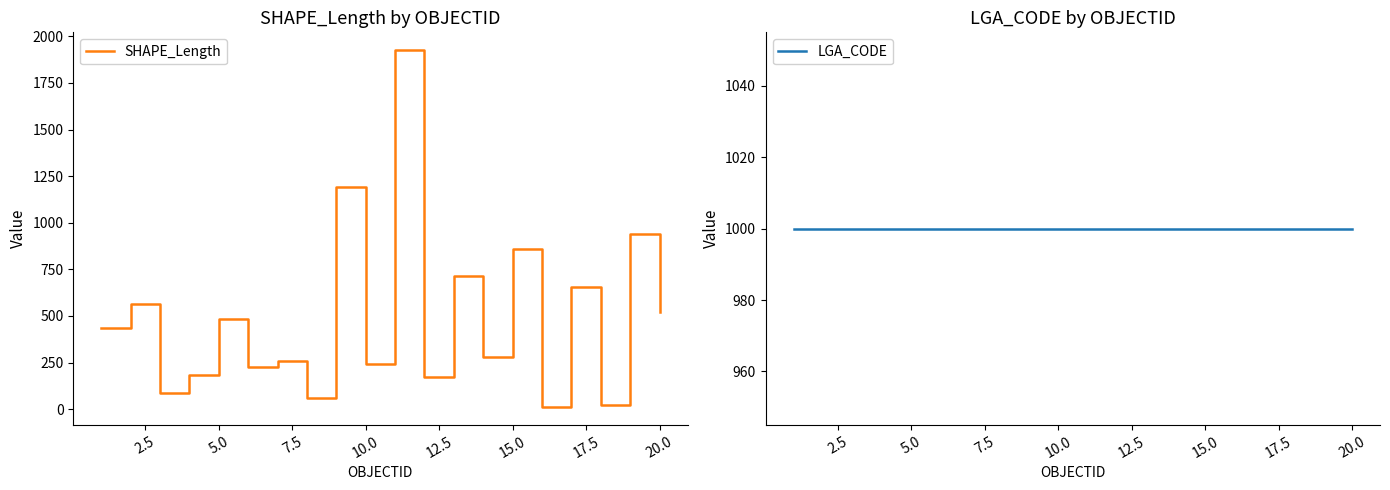

Count the number of data series in this chart.

2